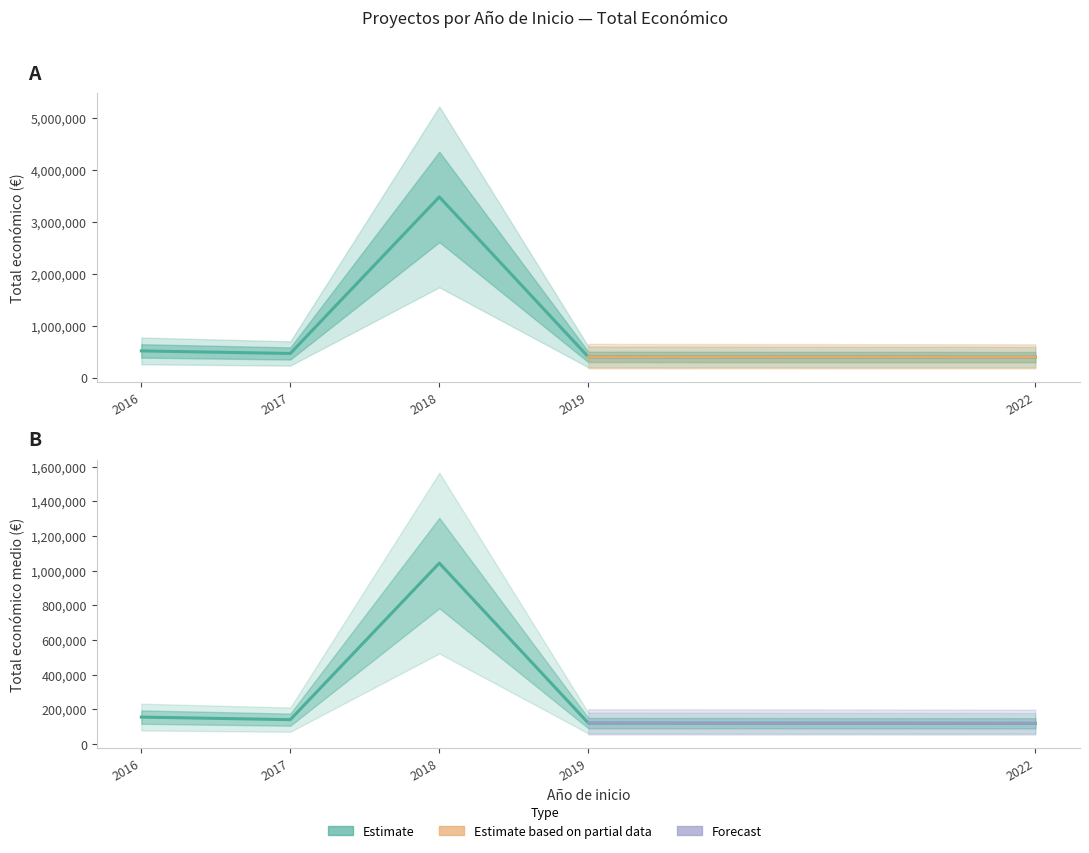

What is the highest value of the Mean económico series?

1043337.6